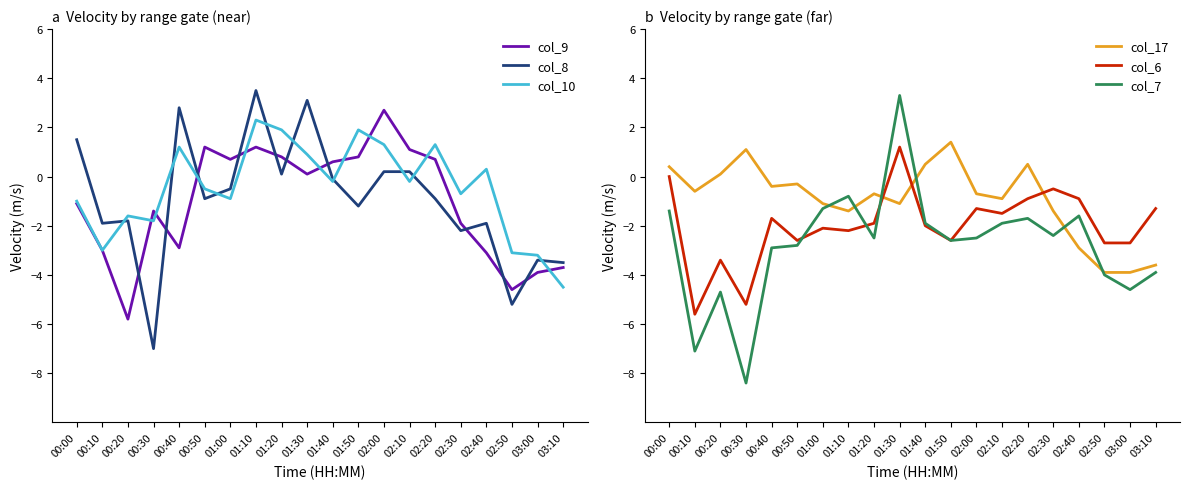

Which series ends up on top after the final intersection of col_9 and col_6?

col_6